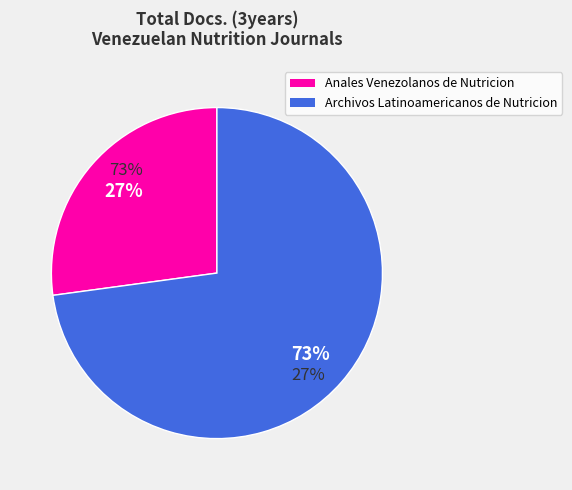

What is the change in value from Anales Venezolanos de Nutricion to Archivos Latinoamericanos de Nutricion?

+101